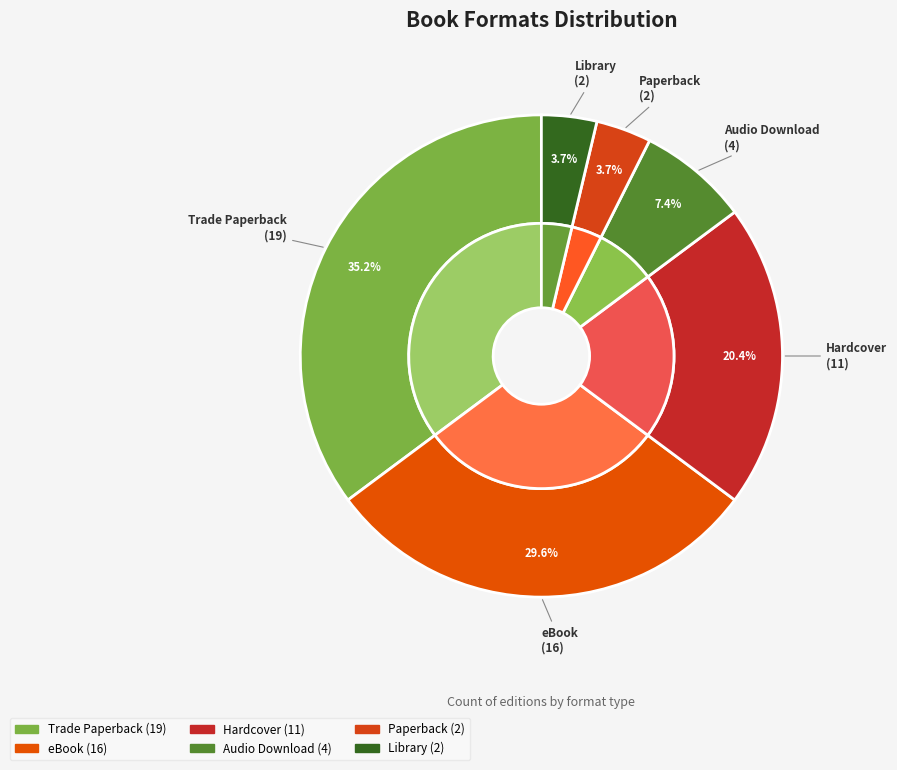

To the nearest percent, what portion does Hardcover represent?

20%